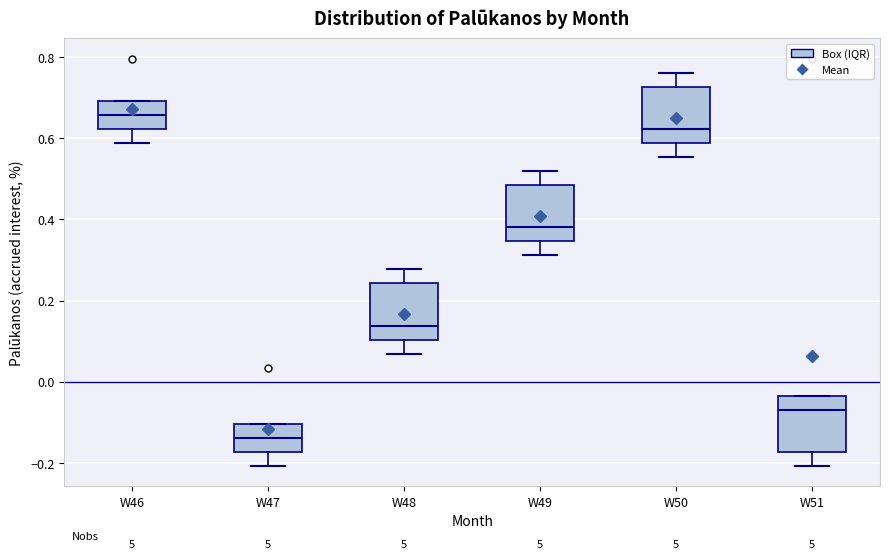

Reading left to right, transcribe this box plot: for each box, give where its median line is, the range the box spans, and where its two whiskers end, as read against the y-axis. The values are not printed on the chart, so give them approximately, as read against the axis.

W46: median 0.66, box 0.62 to 0.70, whiskers 0.58 to 0.70
W47: median -0.14, box -0.18 to -0.10, whiskers -0.20 to -0.10
W48: median 0.14, box 0.10 to 0.24, whiskers 0.06 to 0.28
W49: median 0.38, box 0.34 to 0.48, whiskers 0.32 to 0.52
W50: median 0.62, box 0.58 to 0.72, whiskers 0.56 to 0.76
W51: median -0.06, box -0.18 to -0.04, whiskers -0.20 to -0.04